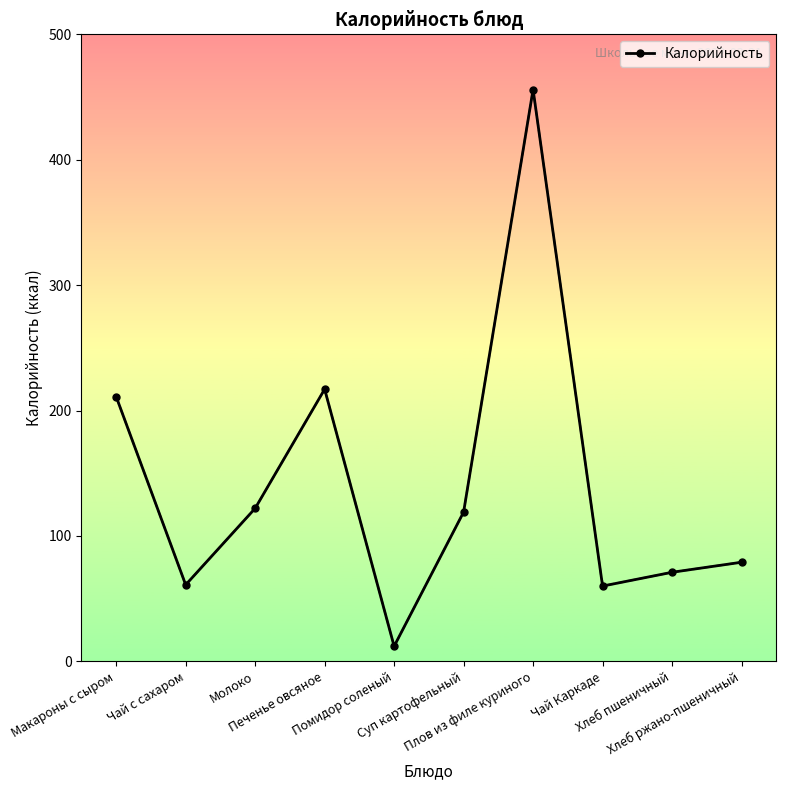

Where is the data nearest to the value 234?

Печенье овсяное